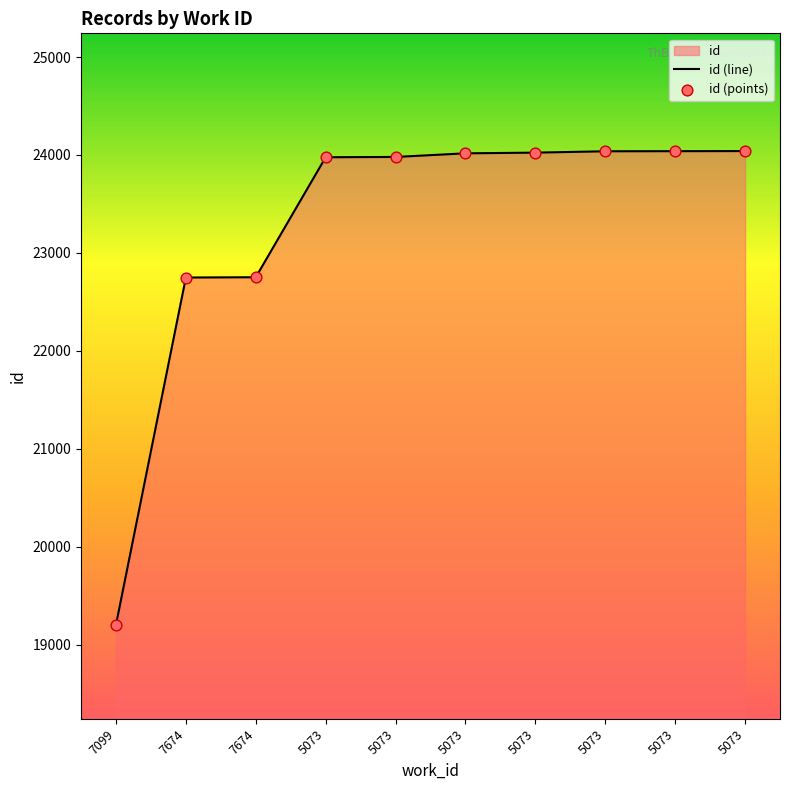

Which series reaches the maximum Y coordinate?

id (line)